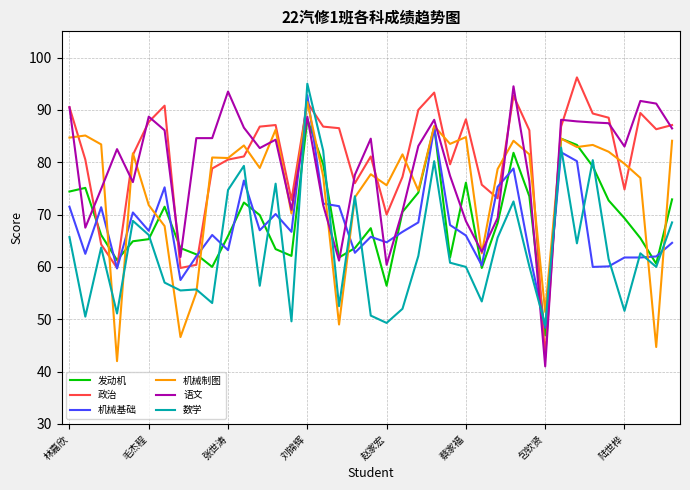

What is the minimum value shown in the chart?

41.0